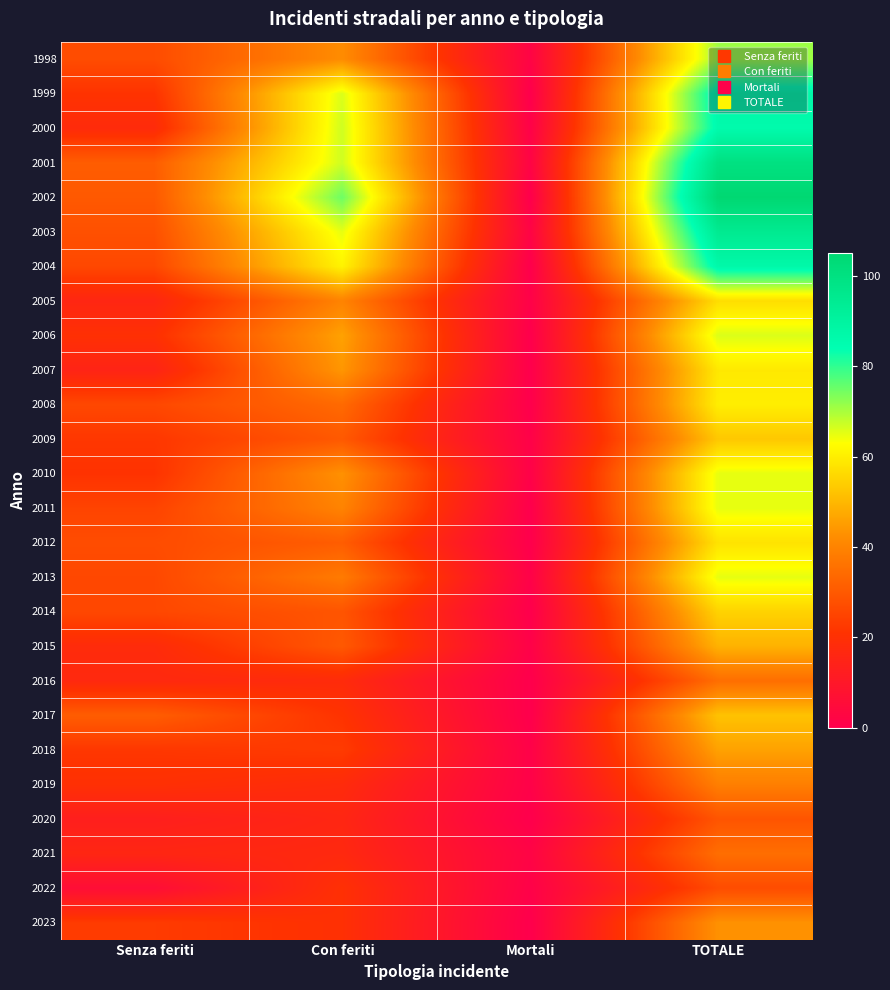

What is the difference between the highest and lowest values at Con feriti?

59